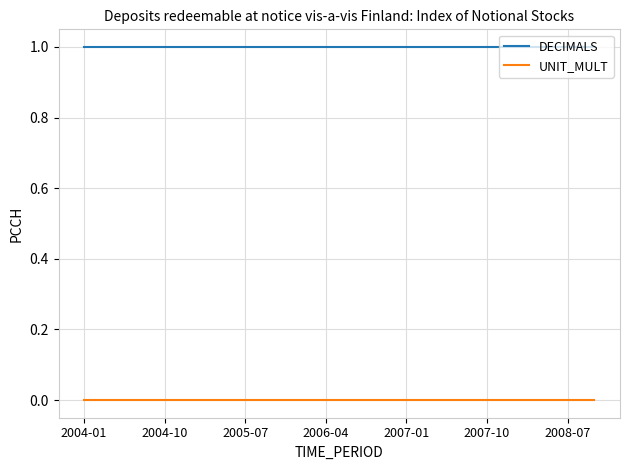

What are all the series names shown in the legend?

DECIMALS, UNIT_MULT